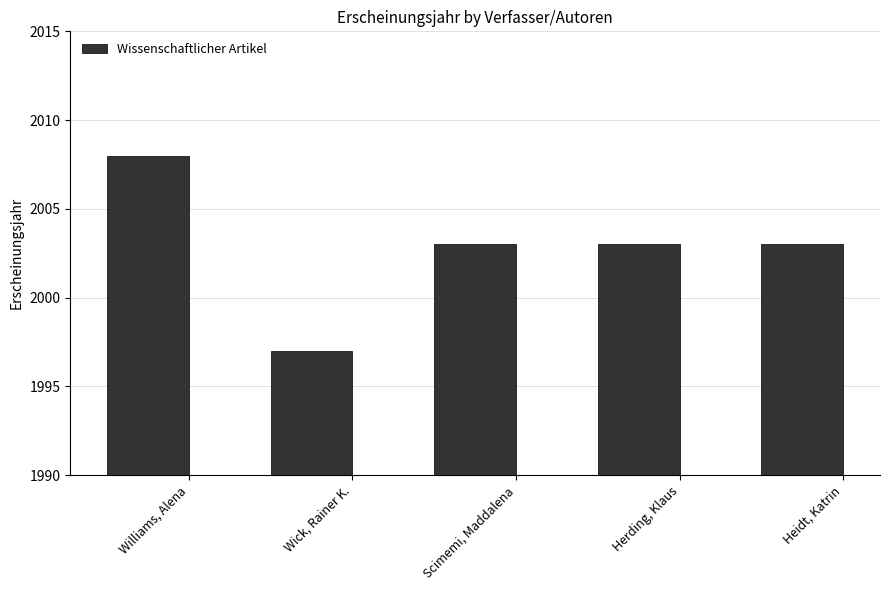

Which label corresponds to the largest value in the chart?

Williams, Alena